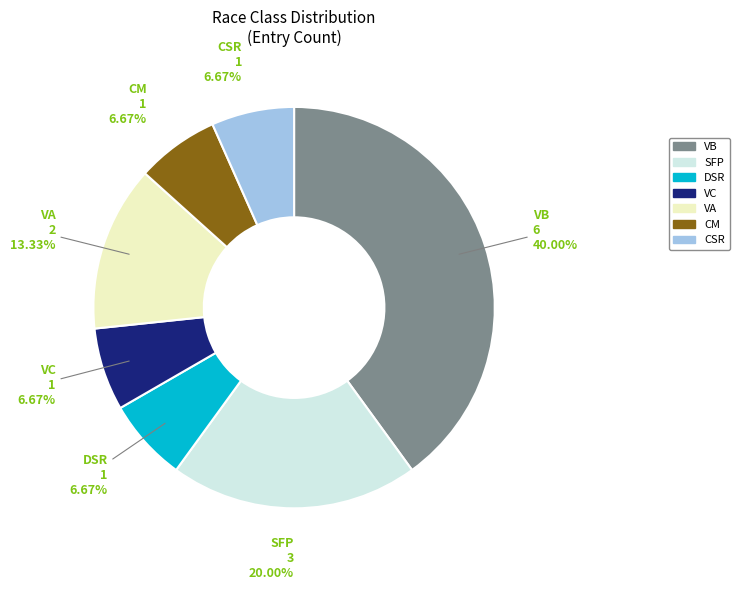

Does CSR represent more than half of the total?

No